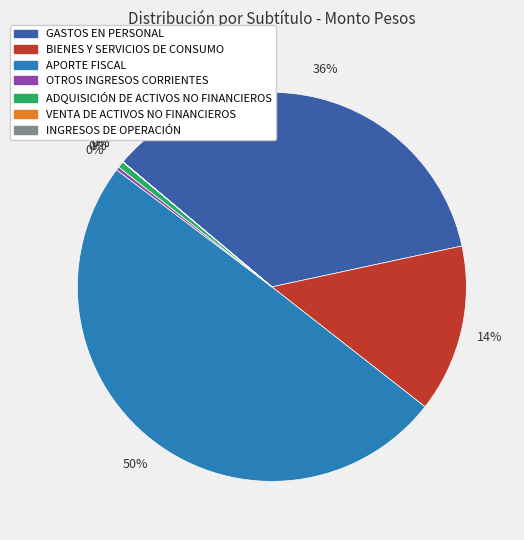

Is there a majority slice in this chart?

No